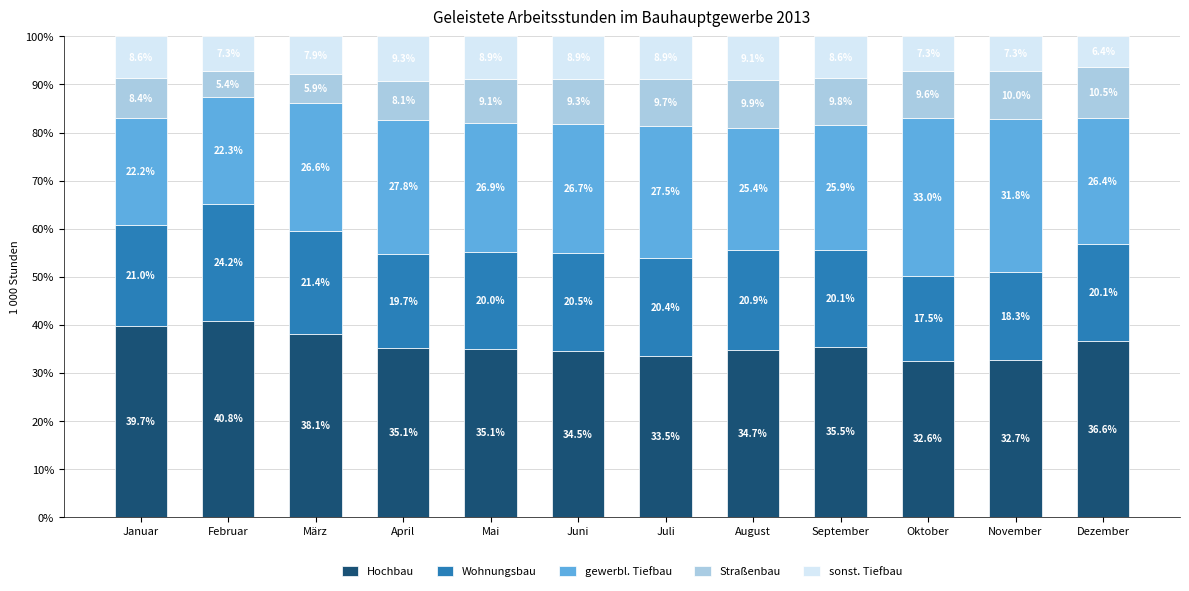

What are all the series names shown in the legend?

Hochbau, Wohnungsbau, gewerbl. Tiefbau, Straßenbau, sonst. Tiefbau